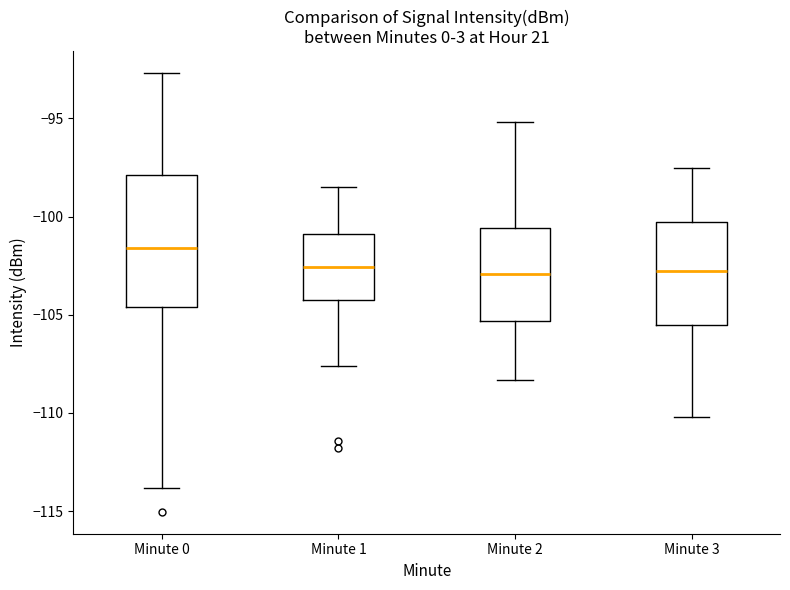

Reading left to right, transcribe this box plot: for each box, give where its median line is, the range the box spans, and where its two whiskers end, as read against the y-axis. The values are not printed on the chart, so give them approximately, as read against the axis.

Minute 0: median -101.5, box -104.5 to -98.0, whiskers -114.0 to -92.5
Minute 1: median -102.5, box -104.0 to -101.0, whiskers -107.5 to -98.5
Minute 2: median -103.0, box -105.5 to -100.5, whiskers -108.5 to -95.0
Minute 3: median -102.5, box -105.5 to -100.0, whiskers -110.0 to -97.5